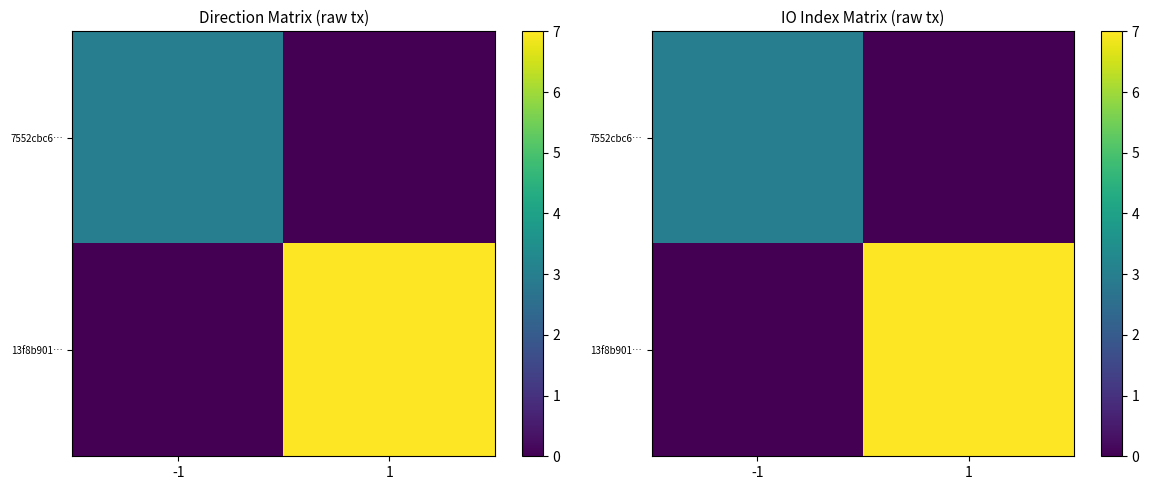

What is the sum of all 7552cbc6… values?

3